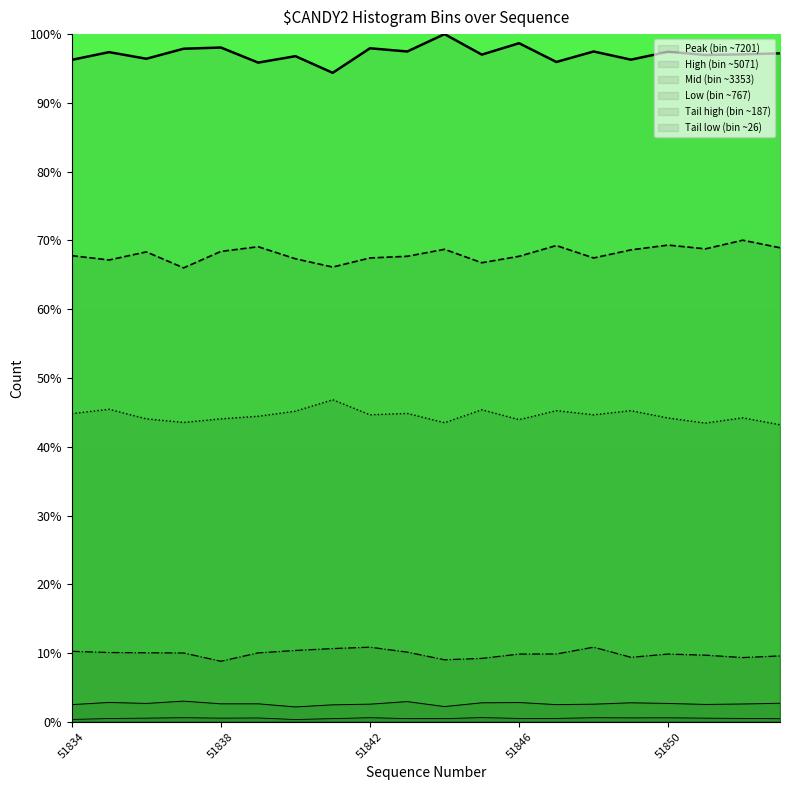

Rank the categories by Peak (bin ~7201) value from highest to lowest.

51844, 51846, 51838, 51842, 51837, 51843, 51848, 51850, 51835, 51853, 51852, 51845, 51851, 51840, 51836, 51849, 51834, 51847, 51839, 51841